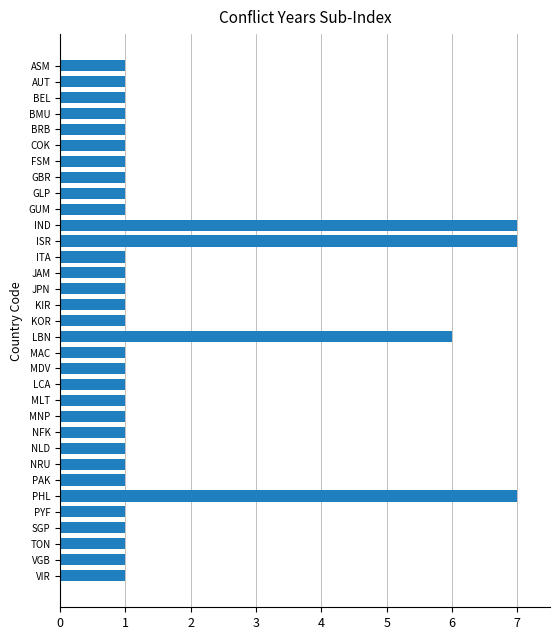

Read the value at MDV.

1